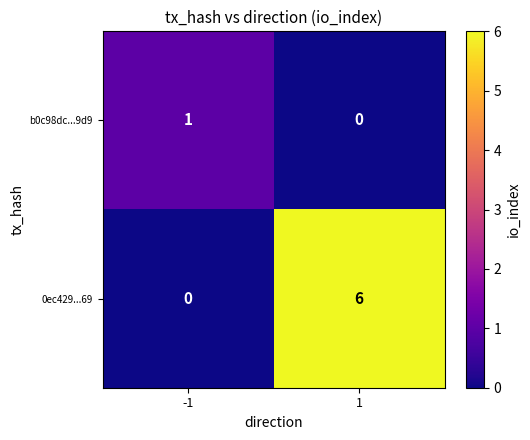

Is the value of b0c98dc...9d9 at 1 greater than the value of 0ec429...69 at 1?

No